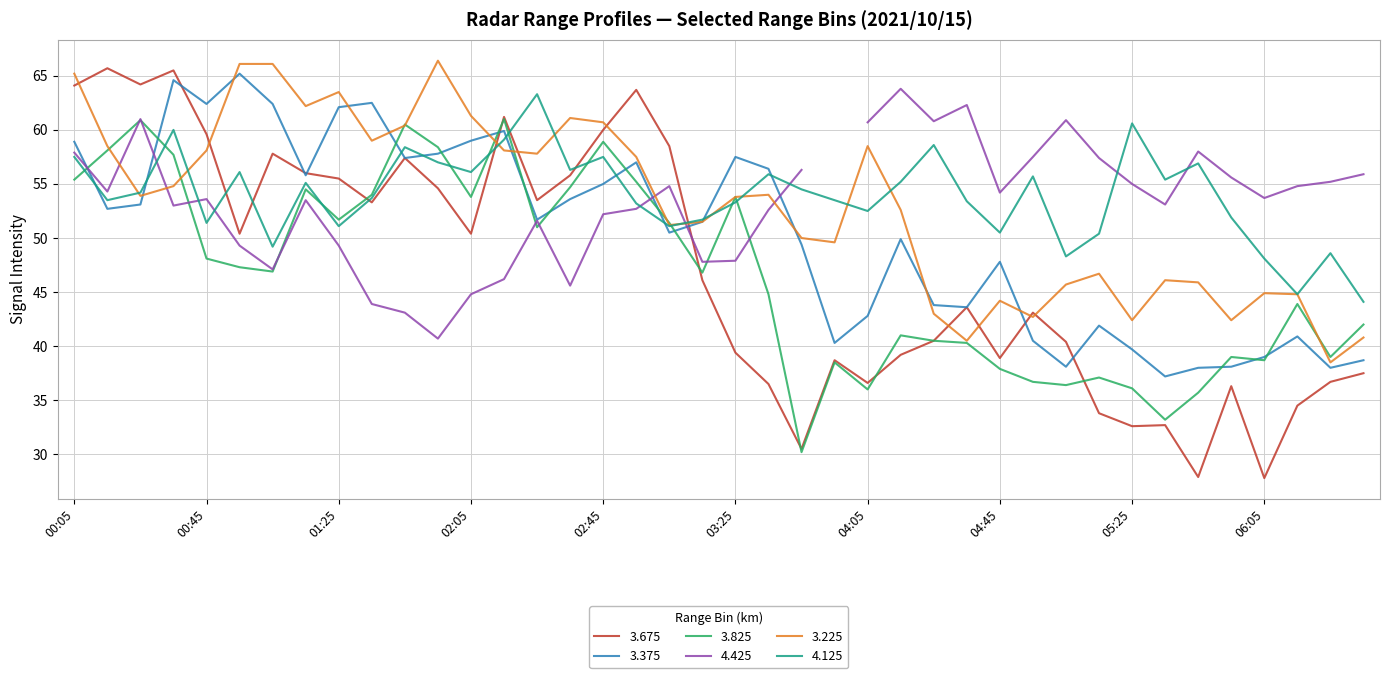

Does the chart have visible grid lines?

Yes